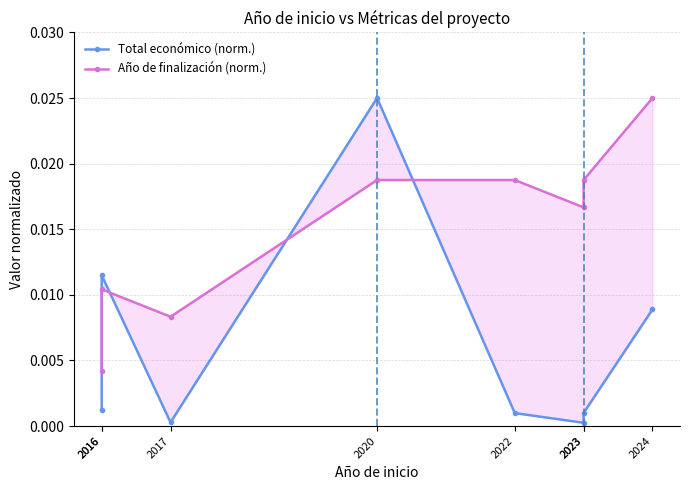

At which category does Año de finalización (norm.) reach its first local peak?

2016